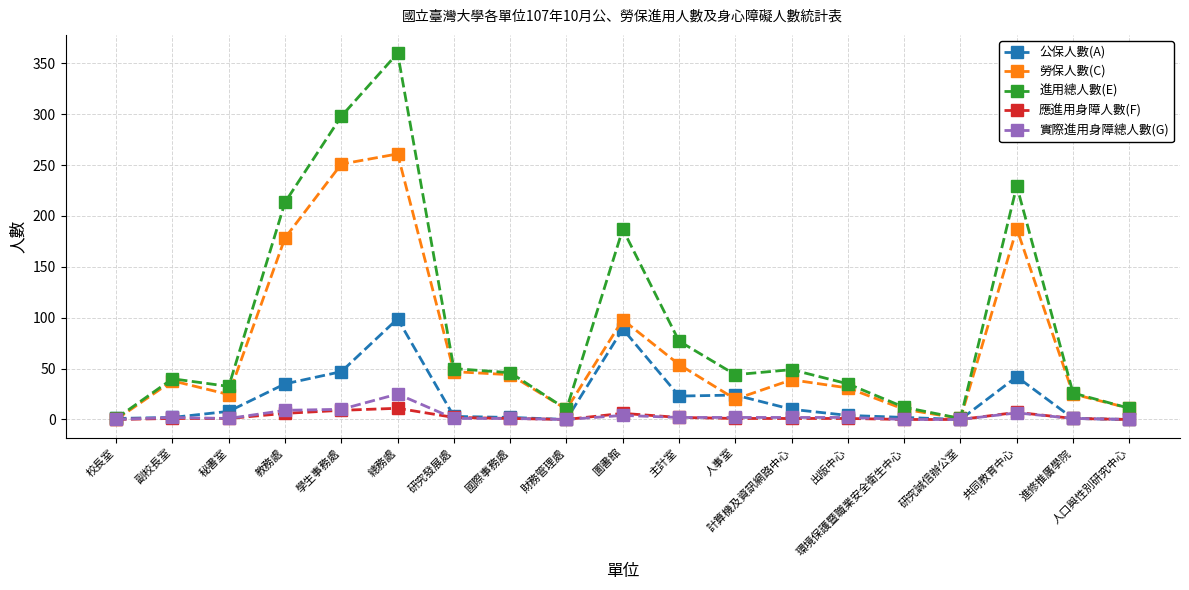

What is the label of the 17th point from the right?

秘書室